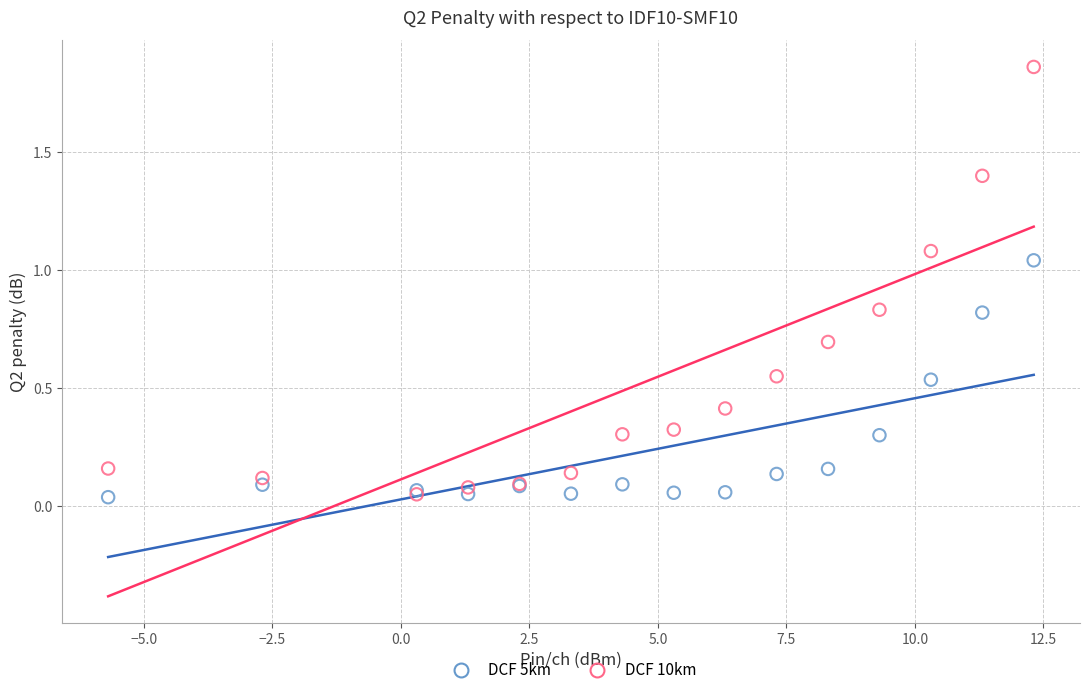

Which series has the widest spread of Y values?

DCF 10km